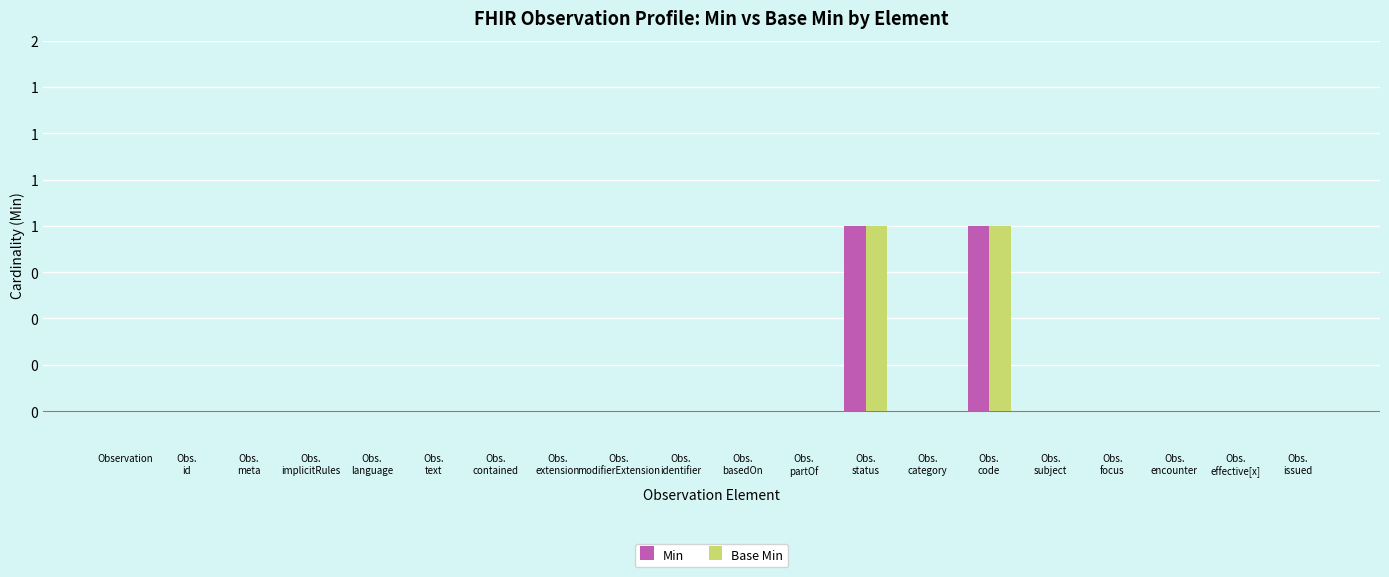

Which series has the largest total across all categories?

Min